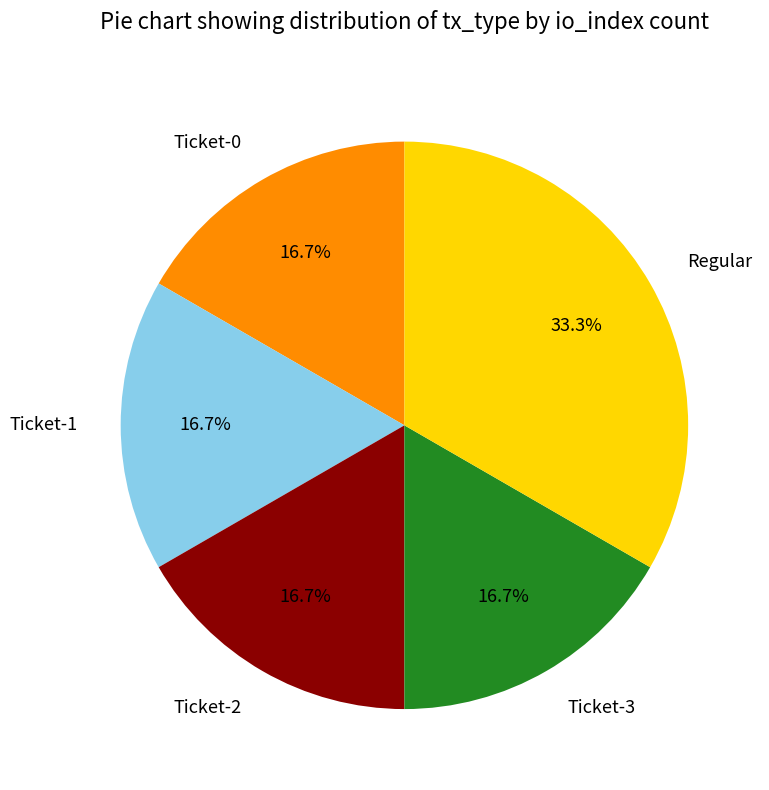

Is there a majority slice in this chart?

No